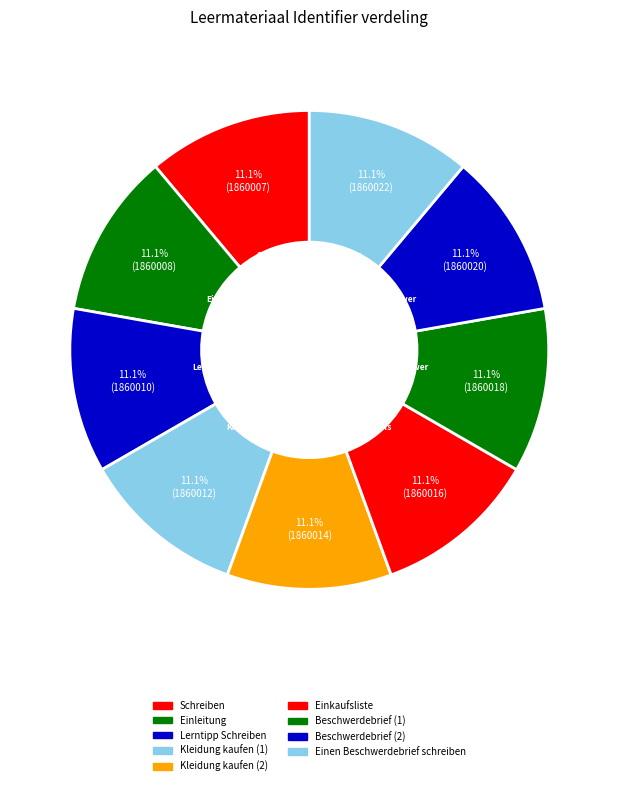

Which category has the smallest portion of the pie?

Schreiben